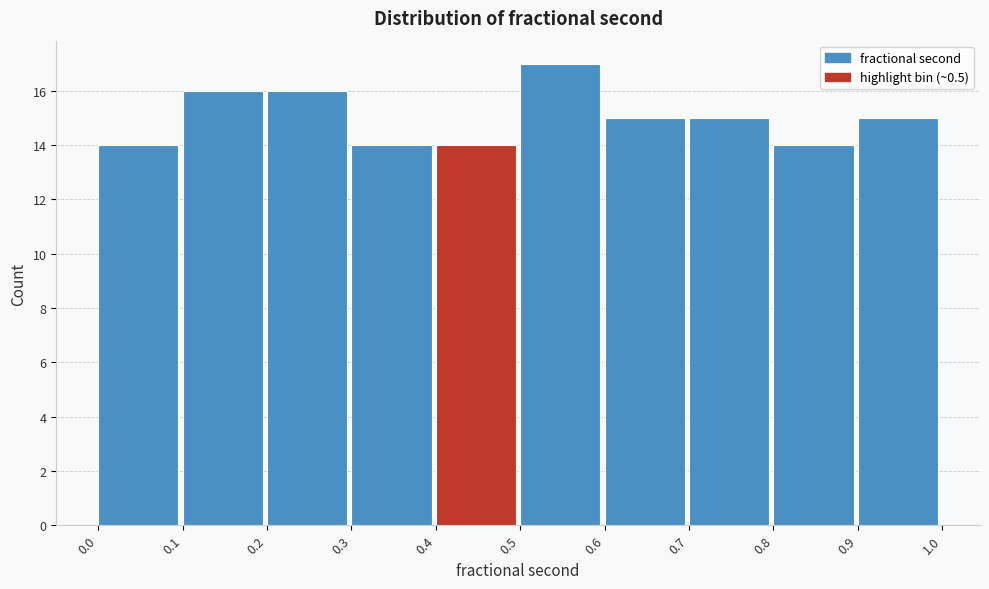

Reading left to right, list every bar in this chart as the range it spans on the x-axis followed by its height. The values are not printed on the chart, so give them approximately, as read against the axis.

0.0 to 0.1: 14
0.1 to 0.2: 16
0.2 to 0.3: 16
0.3 to 0.4: 14
0.4 to 0.5: 14
0.5 to 0.6: 17
0.6 to 0.7: 15
0.7 to 0.8: 15
0.8 to 0.9: 14
0.9 to 1.0: 15